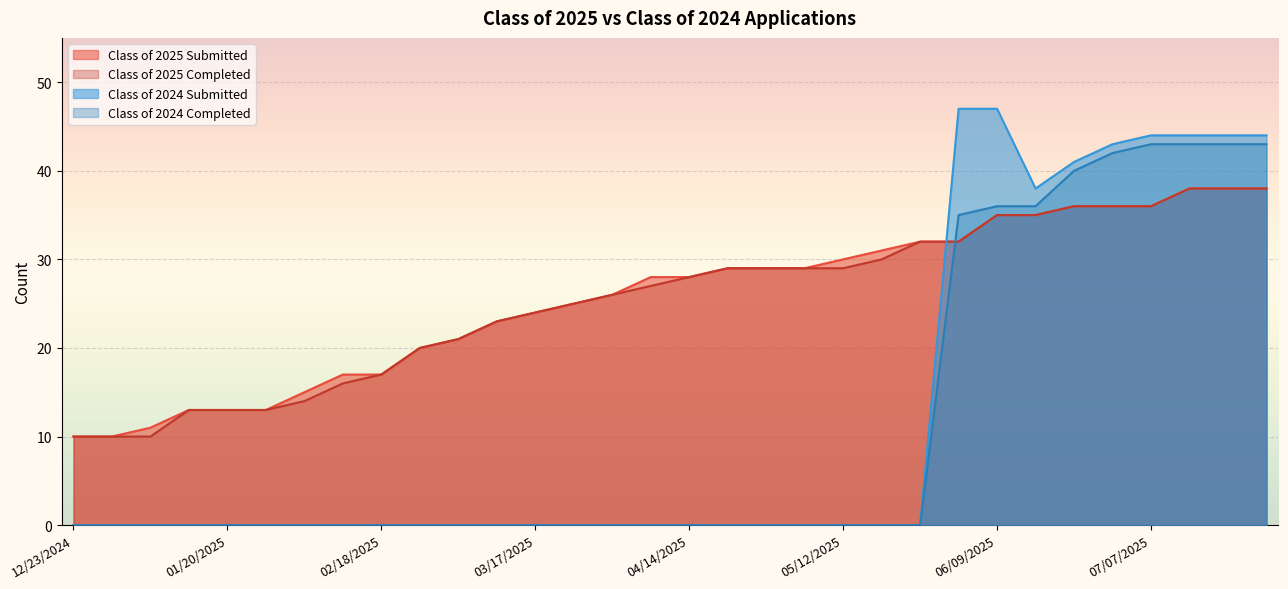

True or false: Class of 2025 Submitted and Class of 2024 Completed intersect in this chart.

True